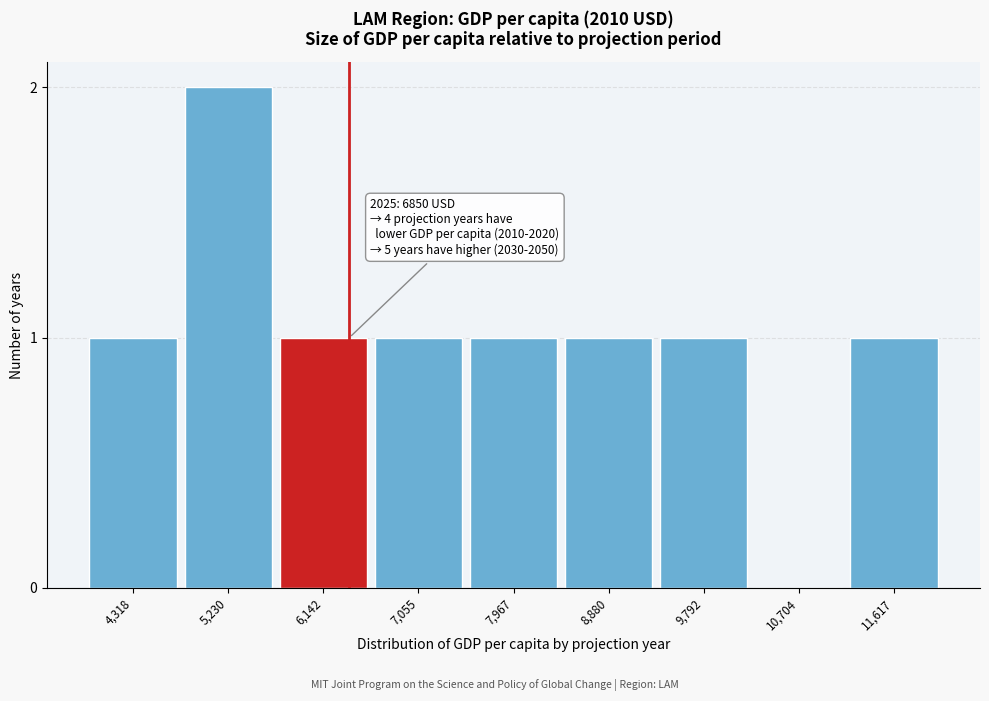

Reading left to right, transcribe all the data shown in this chart.

4,318=1	5,230=2	6,142=1	7,055=1	7,967=1	8,880=1	9,792=1	10,704=0	11,617=1